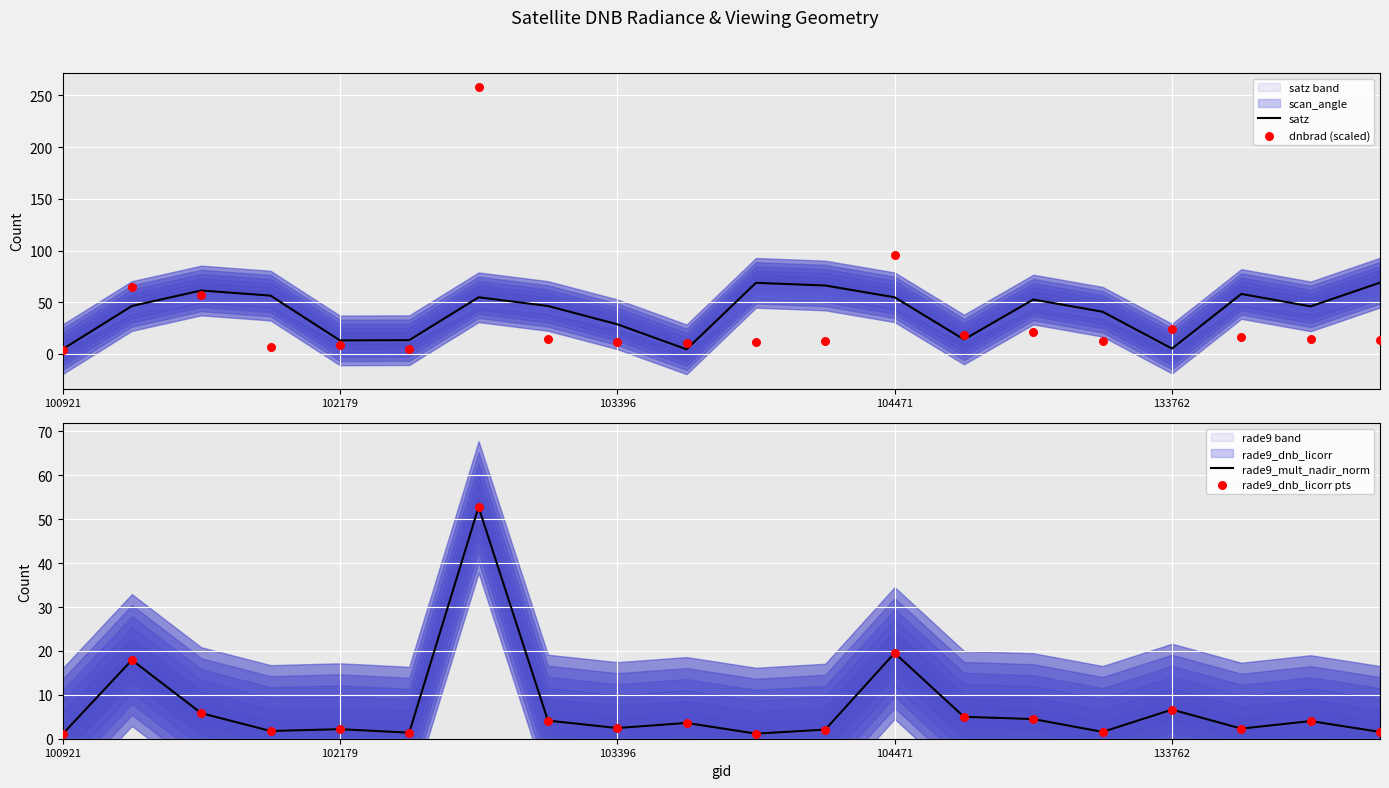

Which series contains the lowest Y value?

rade9_mult_nadir_norm